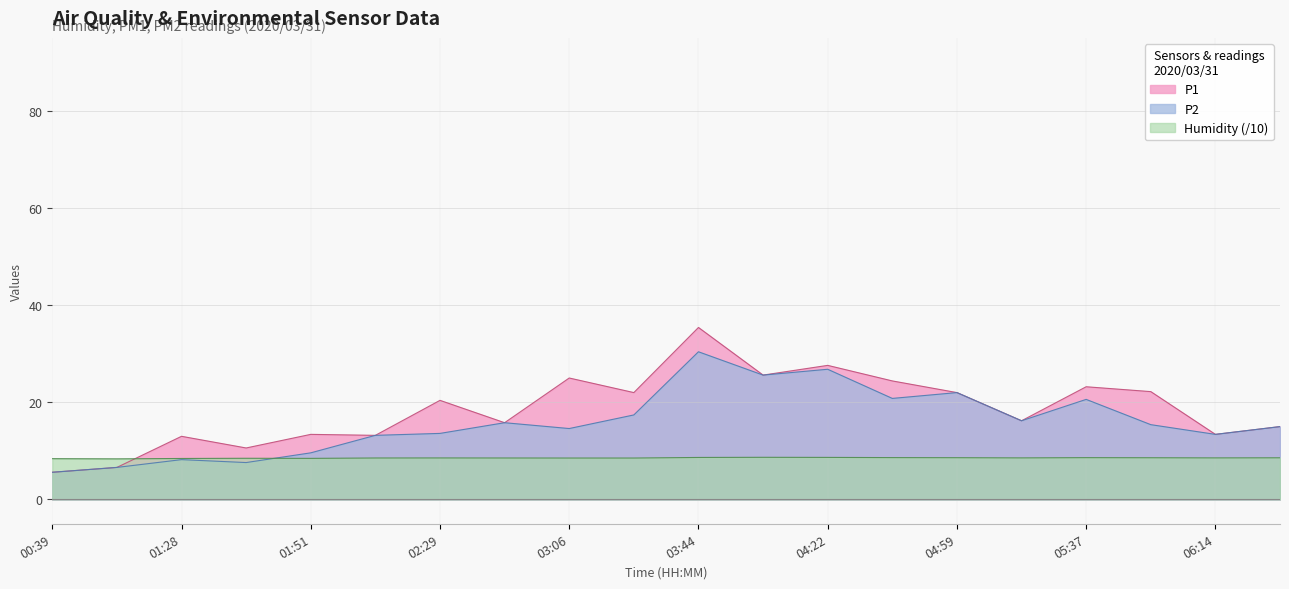

Rank the series by their maximum value, from highest to lowest.

P1, P2, Humidity (/10)